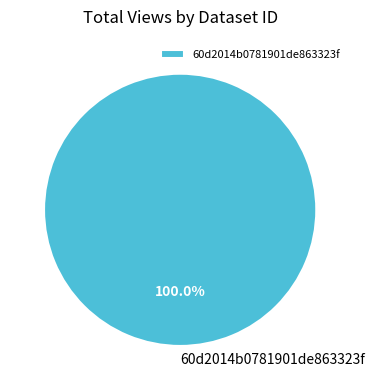

Which category accounts for the majority?

60d2014b0781901de863323f